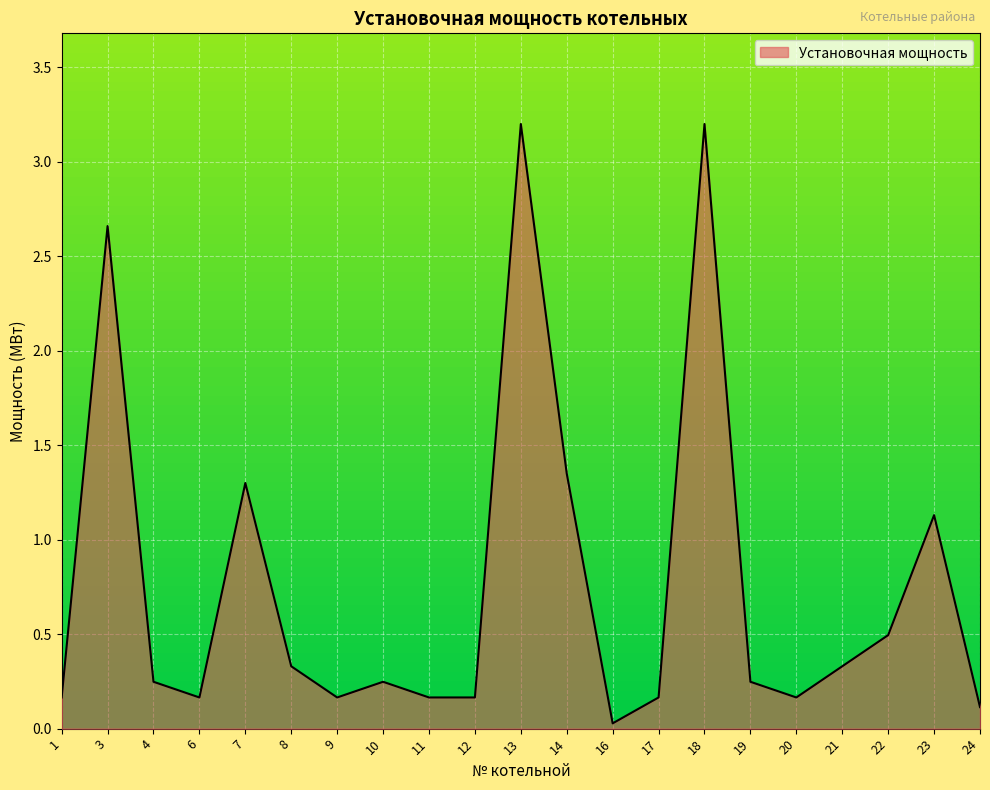

Is it true that the value at 21 is 0.3?

True